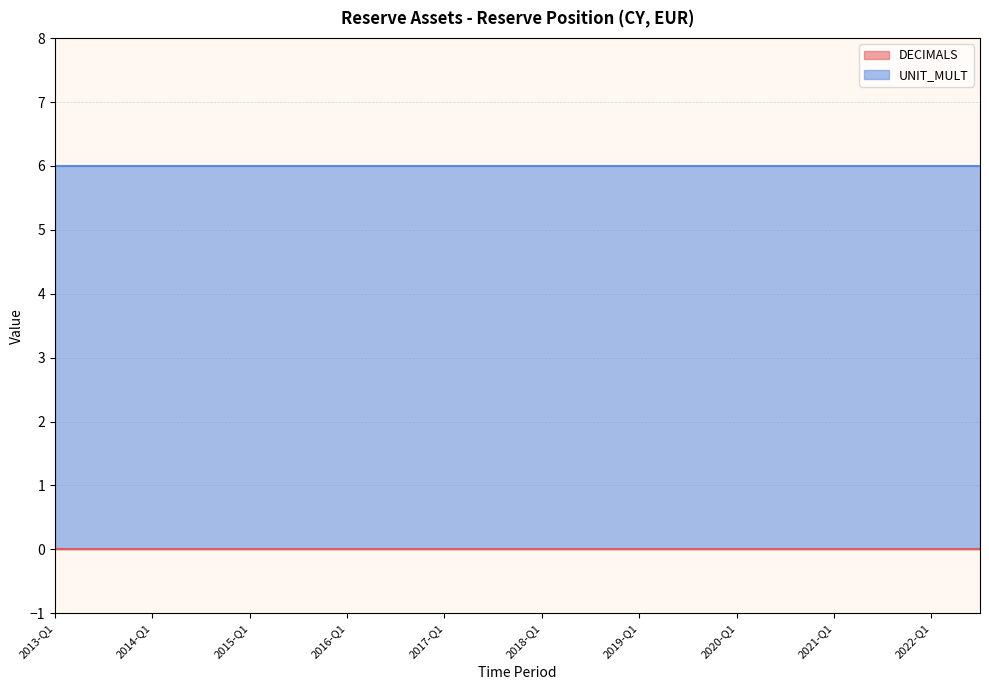

Rank the series by their average value, from highest to lowest.

UNIT_MULT, DECIMALS